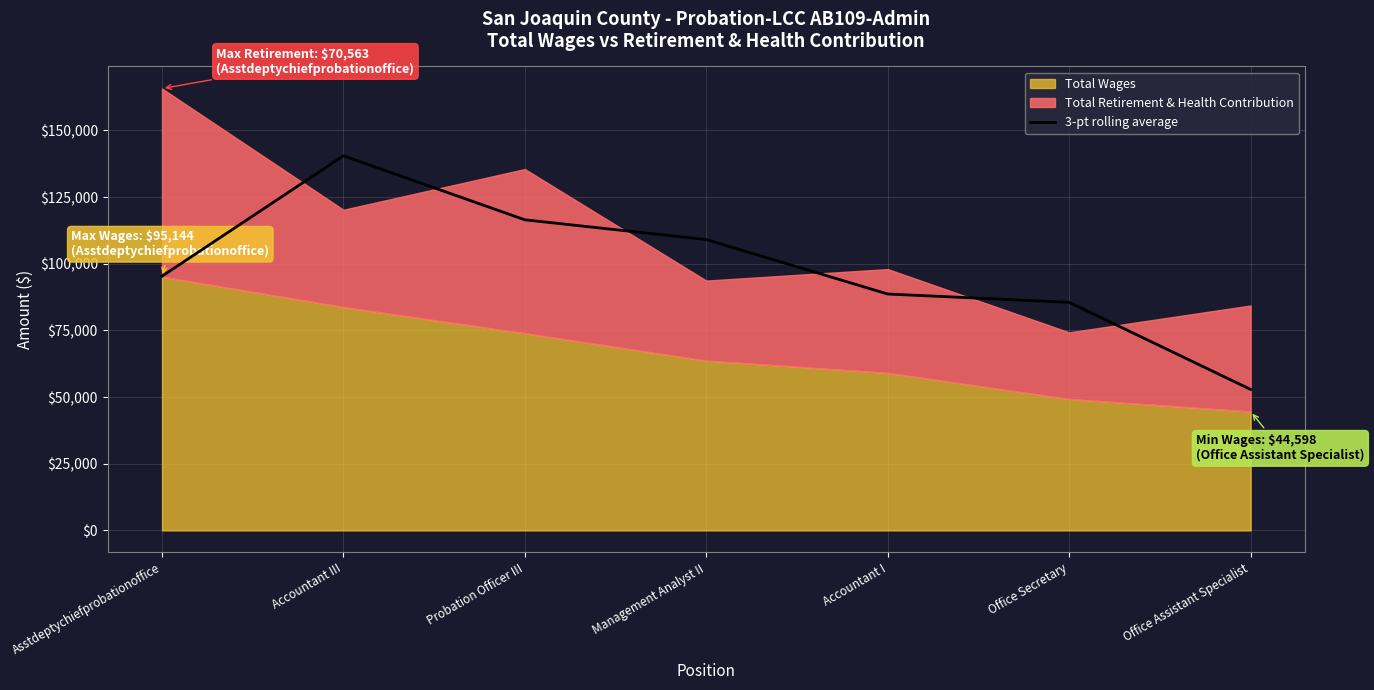

What is the value of the 7th point from the left?

52867.3